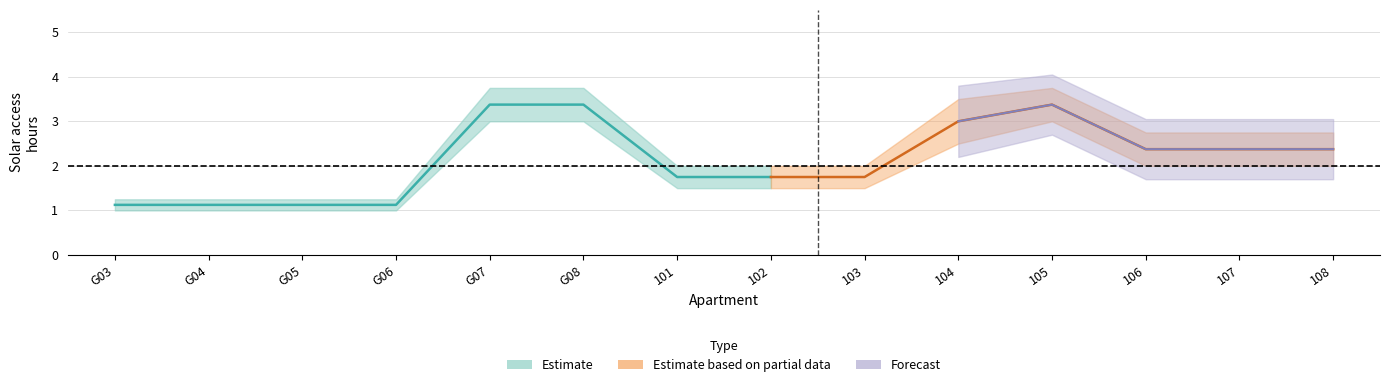

List the labels in order of LIVING_lower value, smallest first.

G03, G04, G05, G06, 101, 102, 103, 106, 107, 108, G07, G08, 104, 105